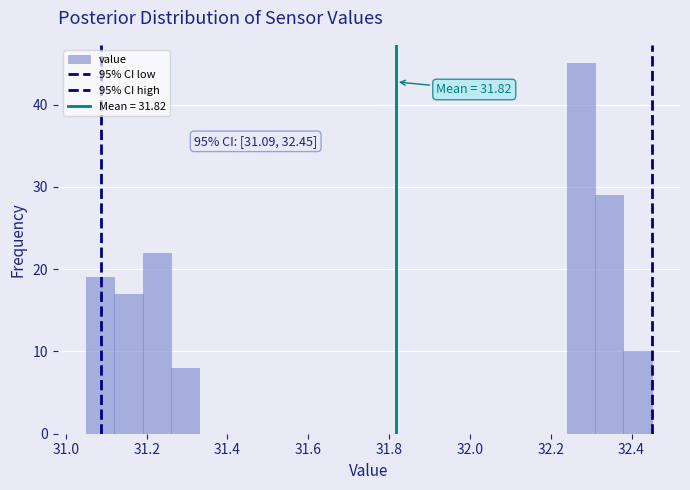

Read against the x-axis, roughly where is the centre of the tallest bar?

32.28